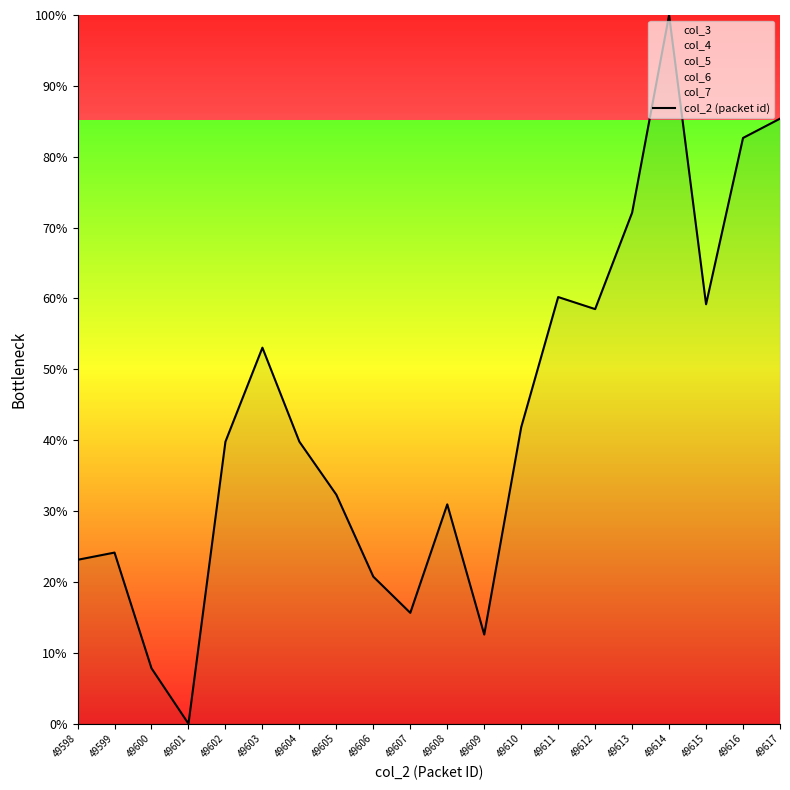

List the labels in order of value, largest first.

49614, 49617, 49616, 49613, 49611, 49615, 49612, 49603, 49610, 49602, 49604, 49605, 49608, 49599, 49598, 49606, 49607, 49609, 49600, 49601